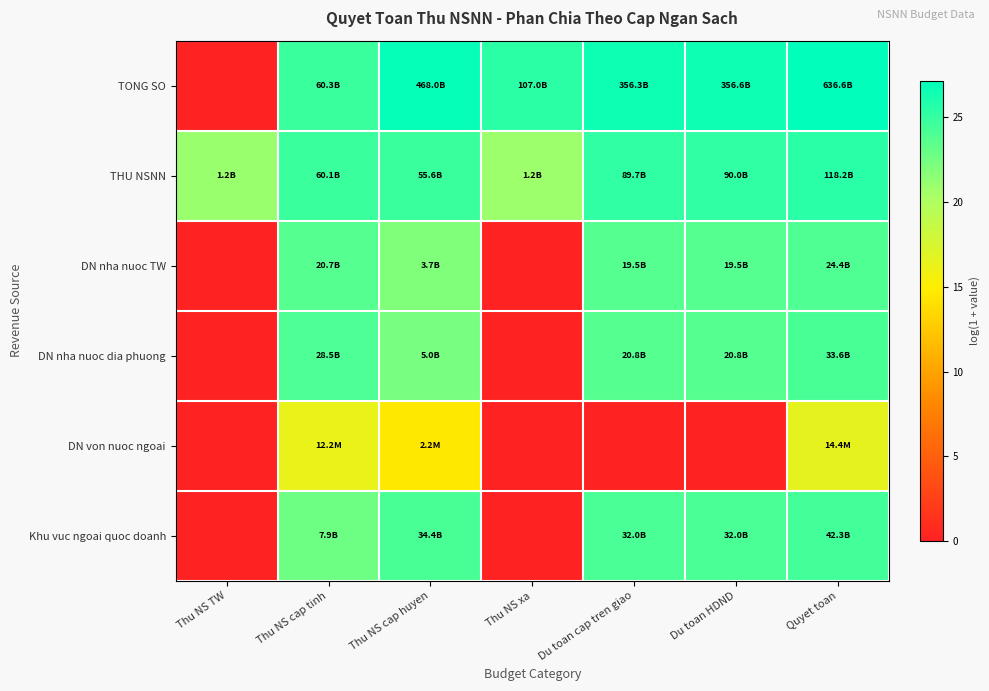

At which category is the sum across all series the highest?

Quyet toan